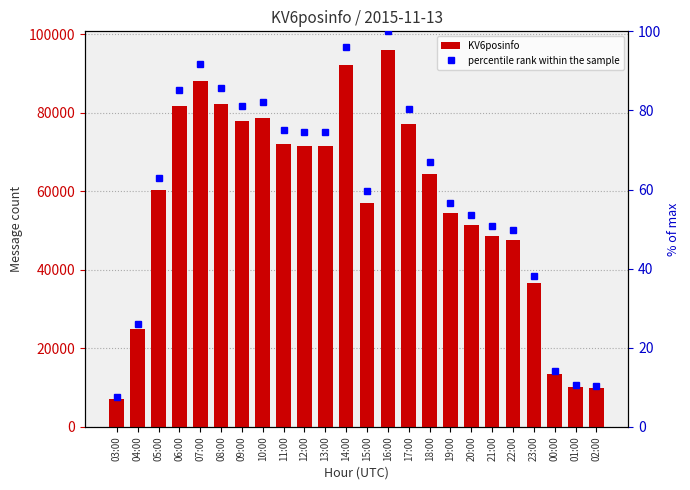

What are all the series names shown in the legend?

KV6posinfo, percentile rank within the sample